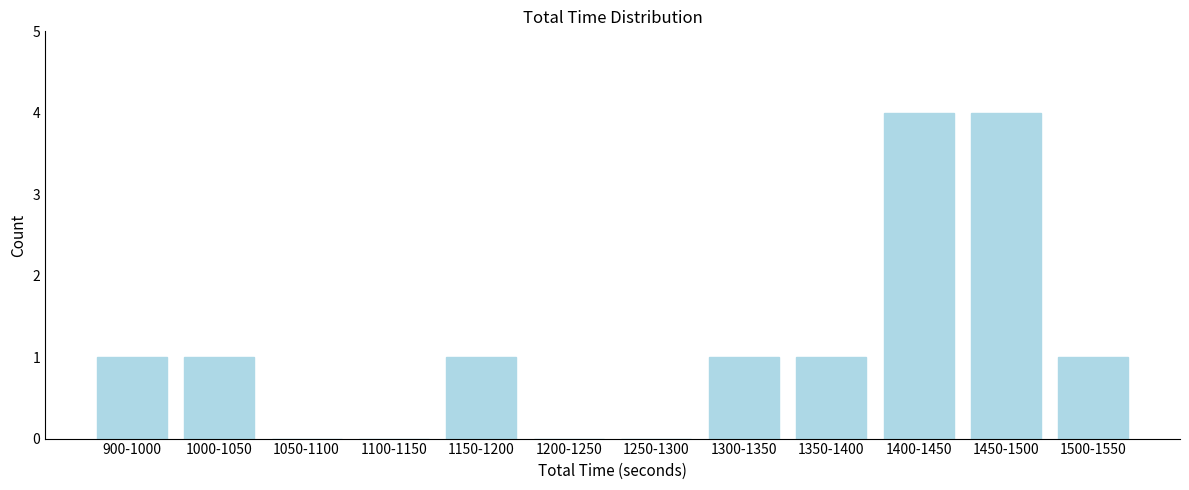

Reading left to right, extract all data points from this chart.

900-1000=1	1000-1050=1	1050-1100=0	1100-1150=0	1150-1200=1	1200-1250=0	1250-1300=0	1300-1350=1	1350-1400=1	1400-1450=4	1450-1500=4	1500-1550=1